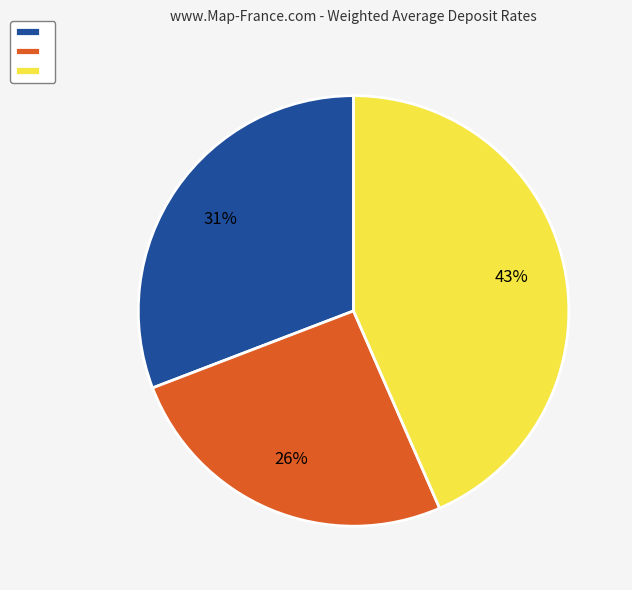

To the nearest percent, what is the average slice percentage?

33%